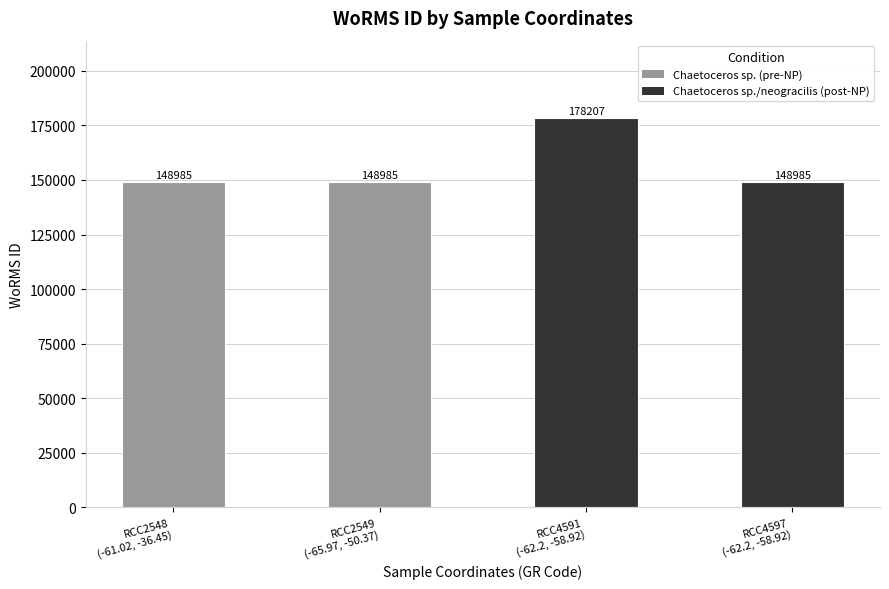

What is the change in value from RCC4591
(-62.2, -58.92) to RCC4597
(-62.2, -58.92)?

-29222